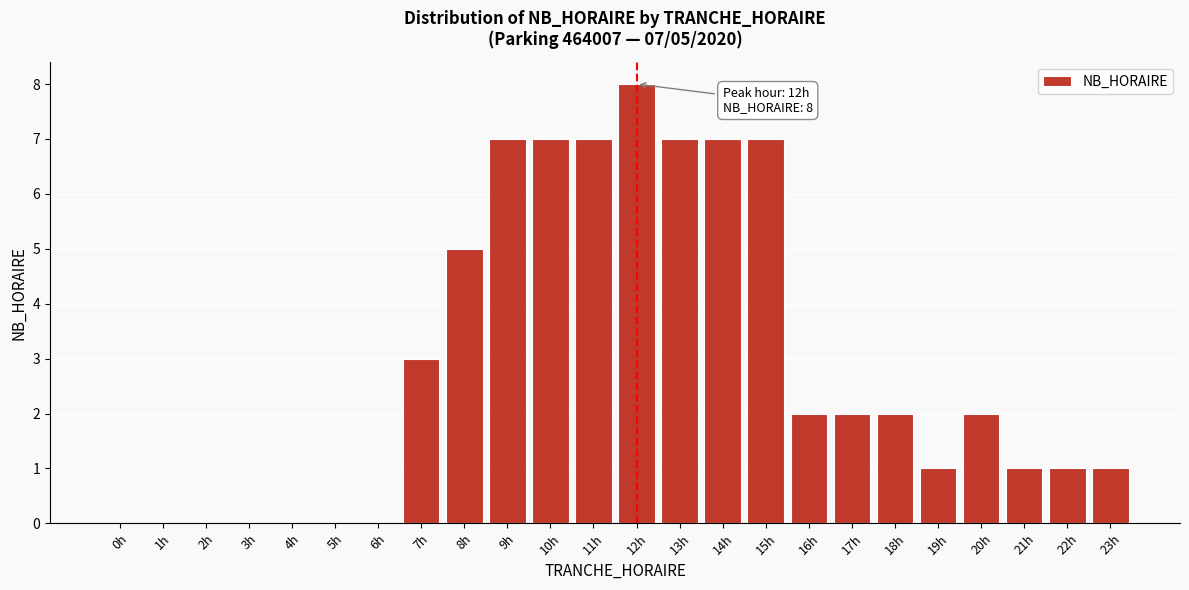

Reading right to left, transcribe all the data shown in this chart.

23h=1	22h=1	21h=1	20h=2	19h=1	18h=2	17h=2	16h=2	15h=7	14h=7	13h=7	12h=8	11h=7	10h=7	9h=7	8h=5	7h=3	6h=0	5h=0	4h=0	3h=0	2h=0	1h=0	0h=0